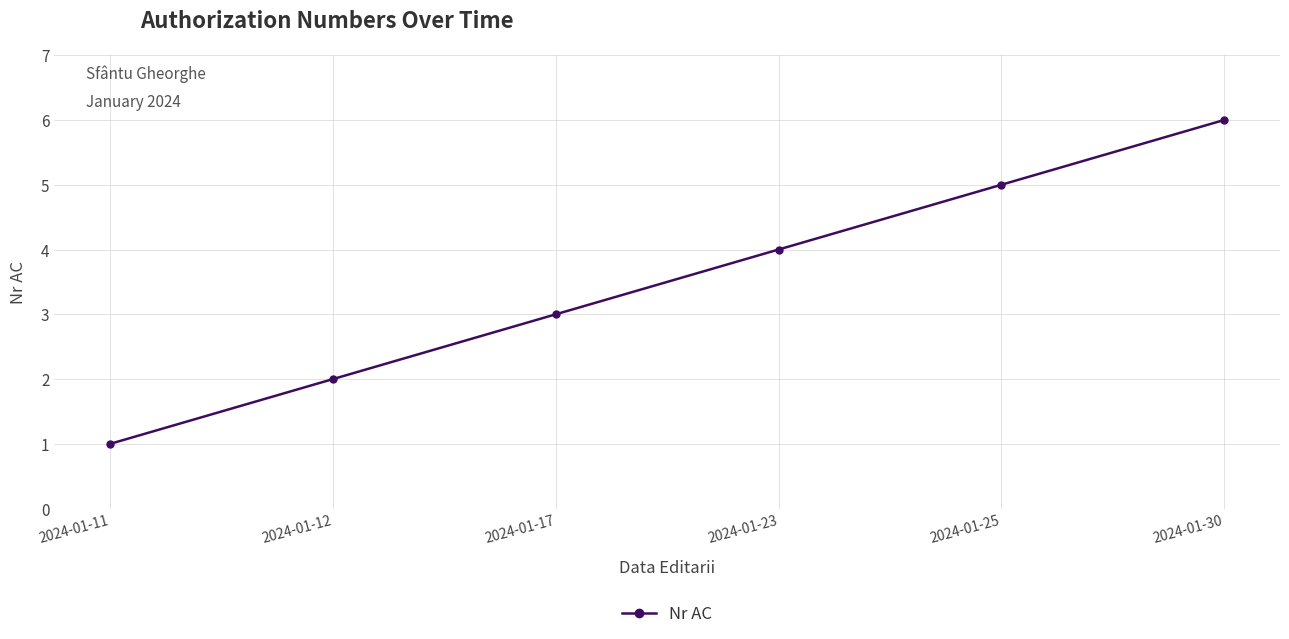

List the labels in order of value, smallest first.

2024-01-11, 2024-01-12, 2024-01-17, 2024-01-23, 2024-01-25, 2024-01-30